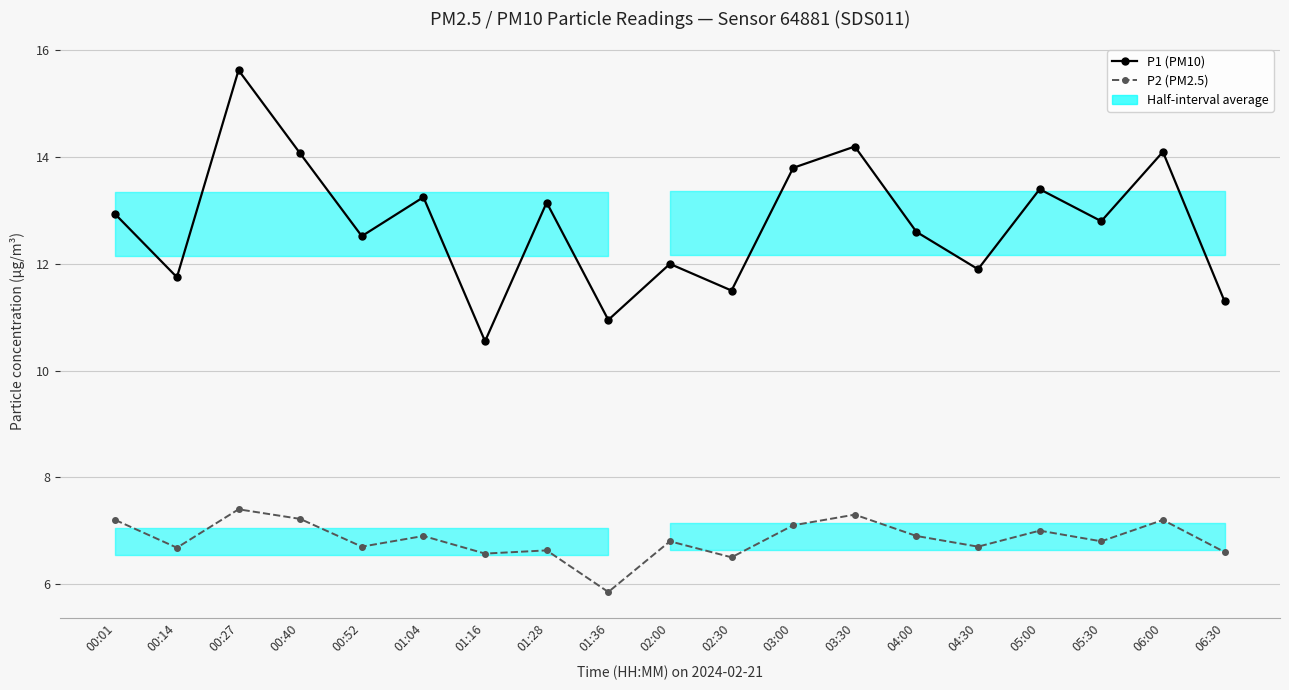

Reading left to right, transcribe all the data shown in this chart.

P1 (PM10): 00:01=12.9	00:14=11.8	00:27=15.6	00:40=14.1	00:52=12.5	01:04=13.2	01:16=10.6	01:28=13.2	01:36=10.9	02:00=12.0	02:30=11.5	03:00=13.8	03:30=14.2	04:00=12.6	04:30=11.9	05:00=13.4	05:30=12.8	06:00=14.1	06:30=11.3
P2 (PM2.5): 00:01=7.2	00:14=6.7	00:27=7.4	00:40=7.2	00:52=6.7	01:04=6.9	01:16=6.6	01:28=6.6	01:36=5.8	02:00=6.8	02:30=6.5	03:00=7.1	03:30=7.3	04:00=6.9	04:30=6.7	05:00=7.0	05:30=6.8	06:00=7.2	06:30=6.6